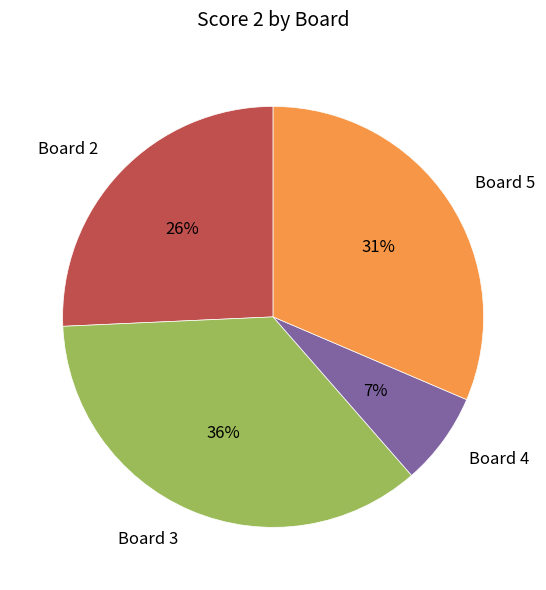

Which category has the biggest portion of the pie?

Board 3